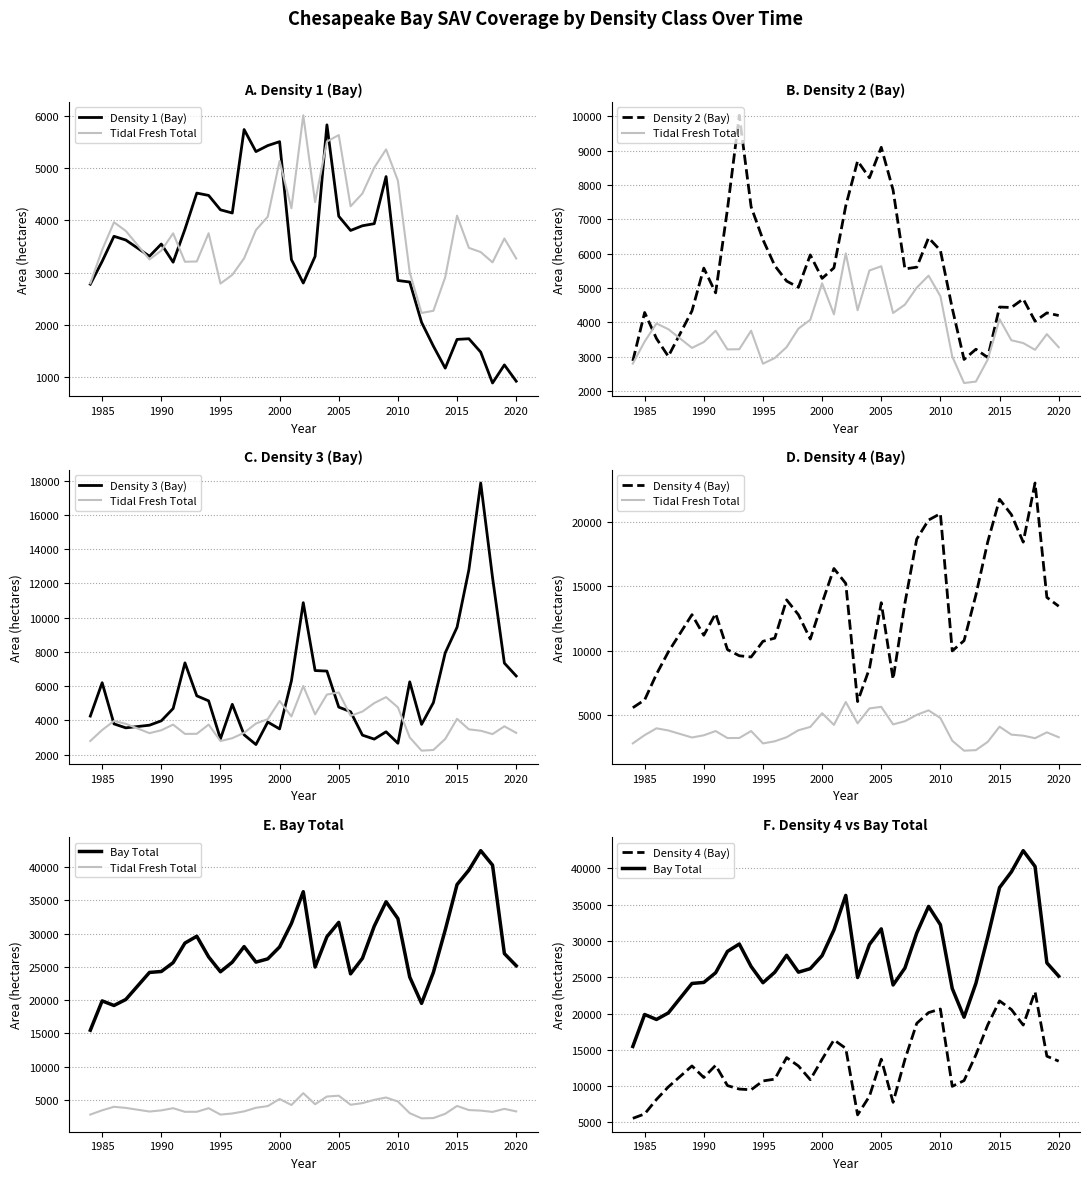

What is the difference between the highest and lowest values at 2005?

27591.6